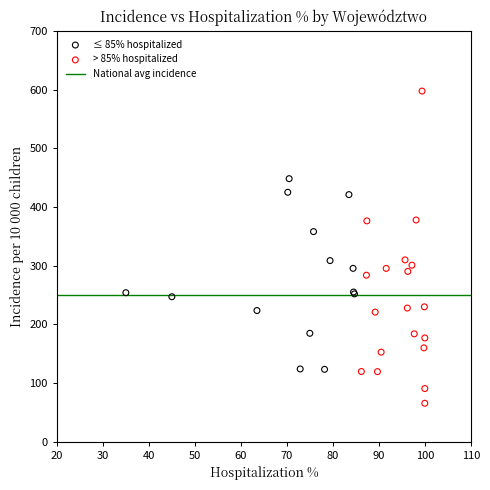

Which series contains the lowest Y value?

> 85% hospitalized